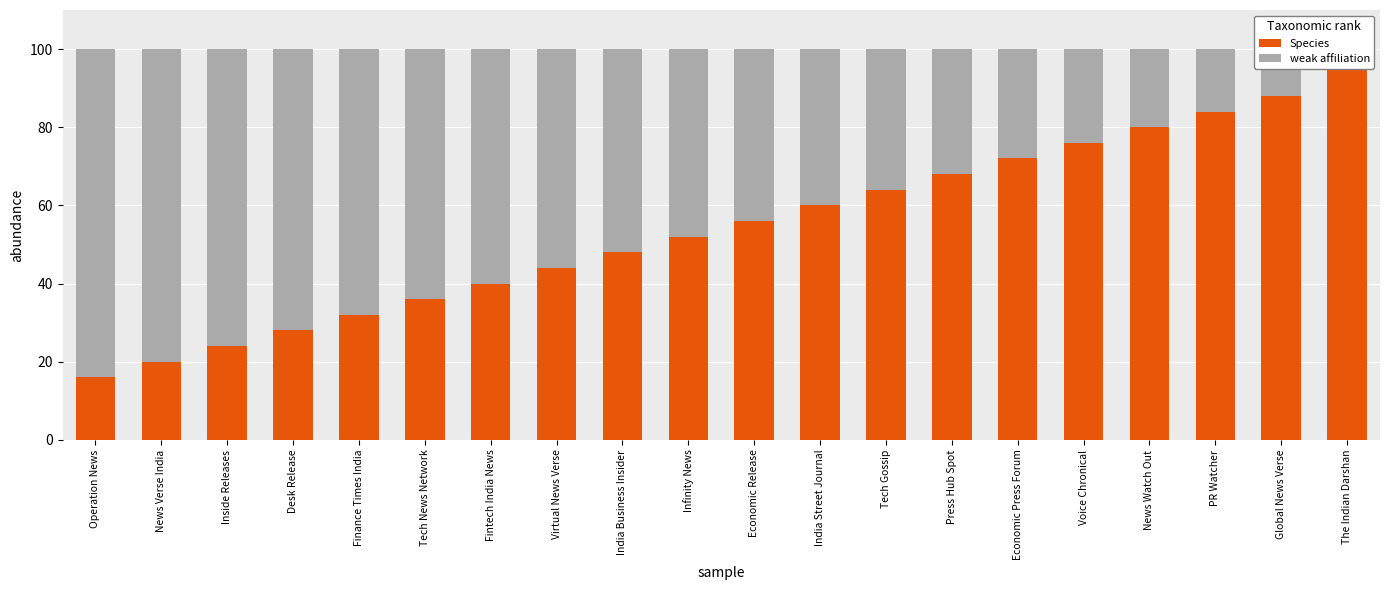

What is the approximate value of Species at Infinity News?

52